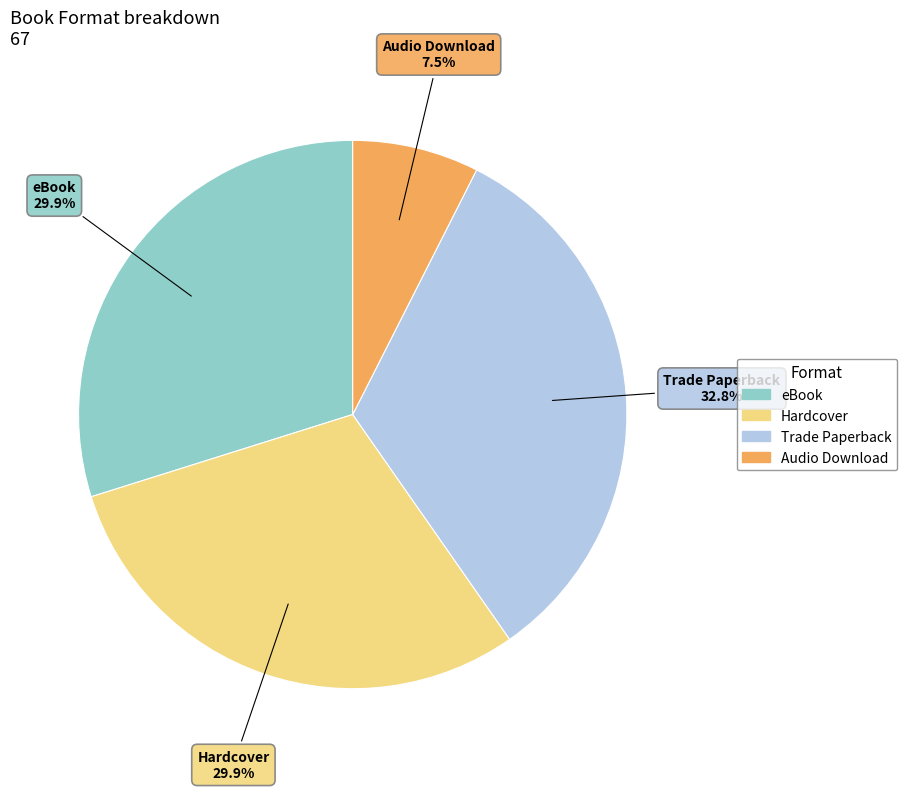

Which slice is the largest?

Trade Paperback